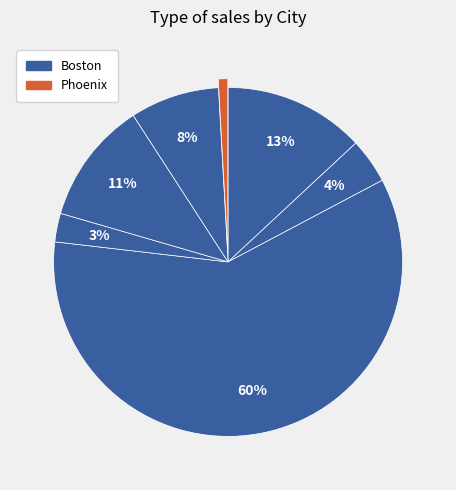

Count the number of slices in the pie.

7